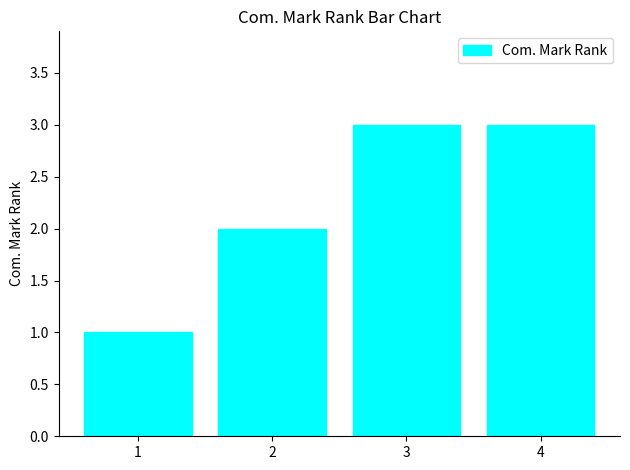

What is the sum of all values?

9